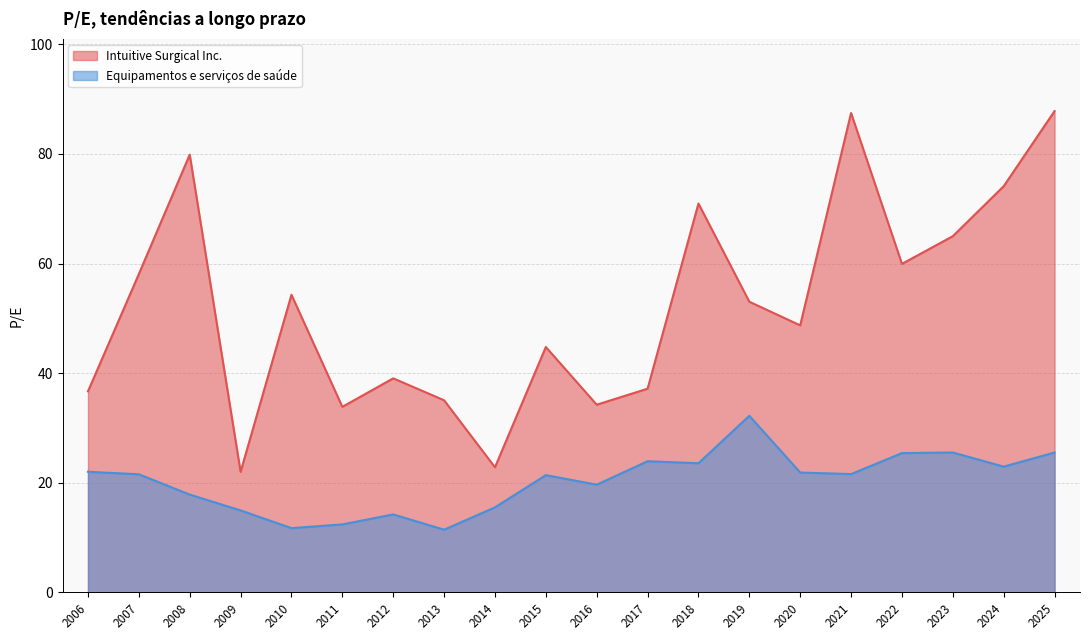

True or false: Equipamentos e serviços de saúde and Intuitive Surgical Inc. intersect in this chart.

False